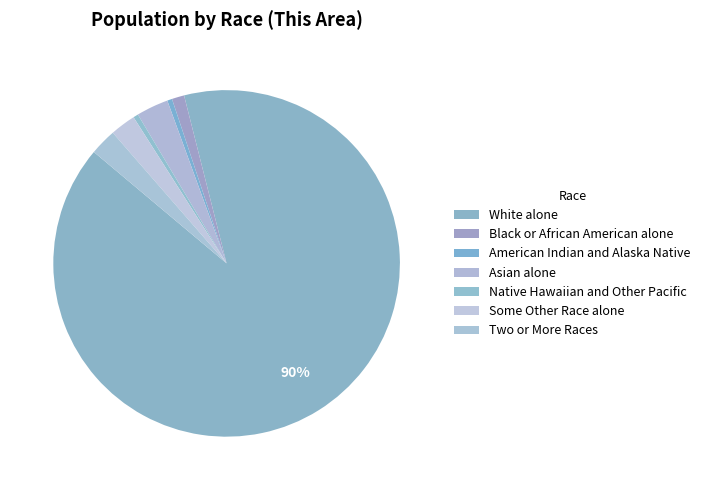

To the nearest percent, what portion does Asian alone represent?

3%